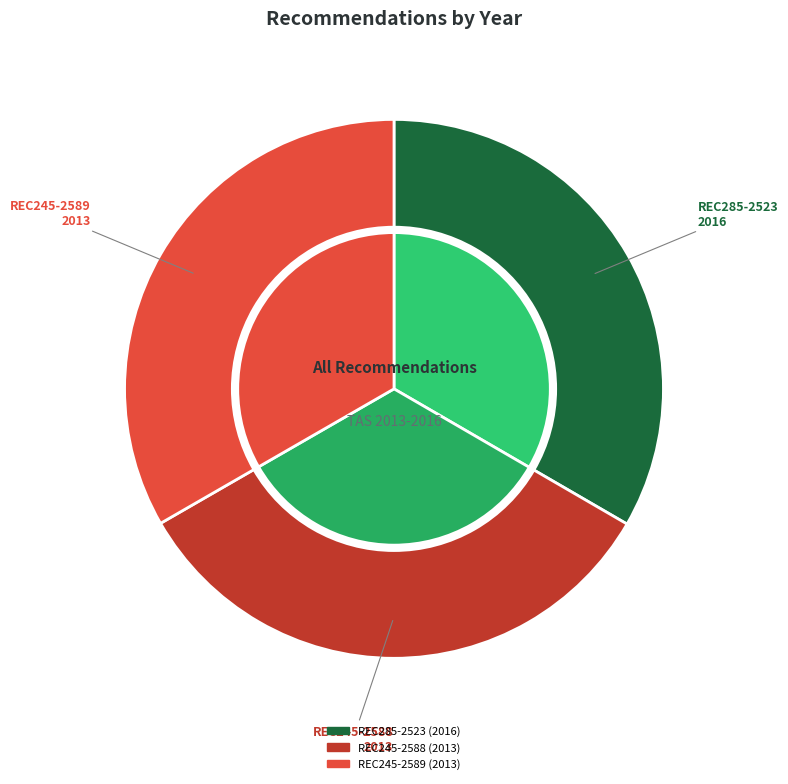

To the nearest percent, what percentage of the pie is REC285-2523?

33%